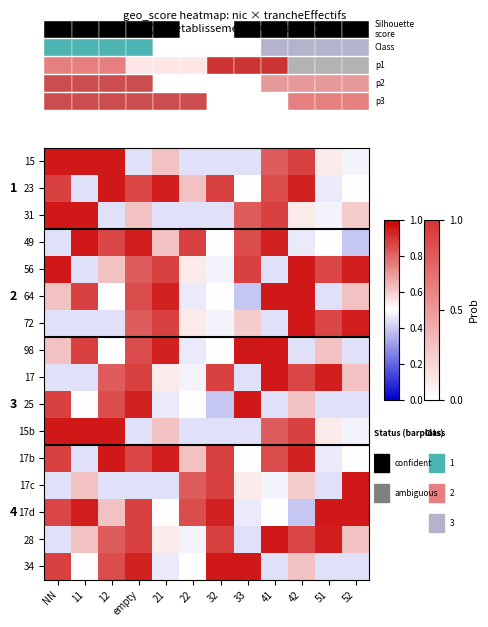

The 56 series shows 0.4 at 41. True or false?

True